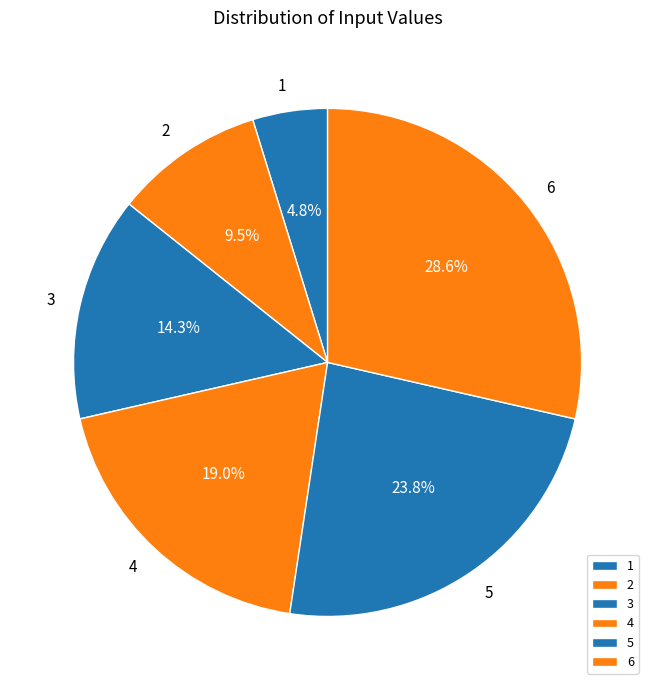

Rank the categories by value from highest to lowest.

6, 5, 4, 3, 2, 1